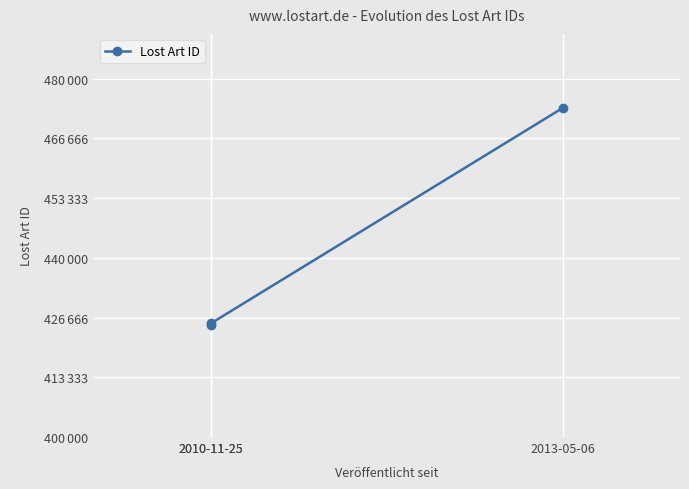

What is the sum of the values at 2010-11-25 and 2013-05-06?

898543